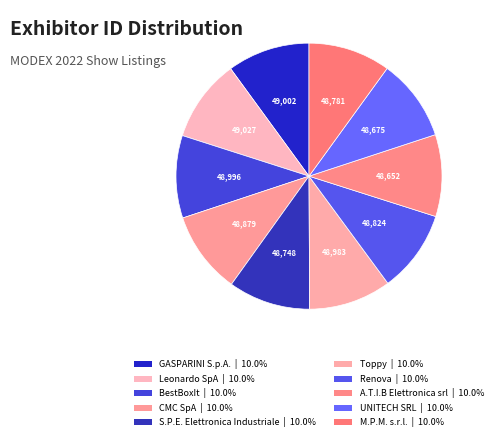

Which slice is the smallest?

A.T.I.B Elettronica srl